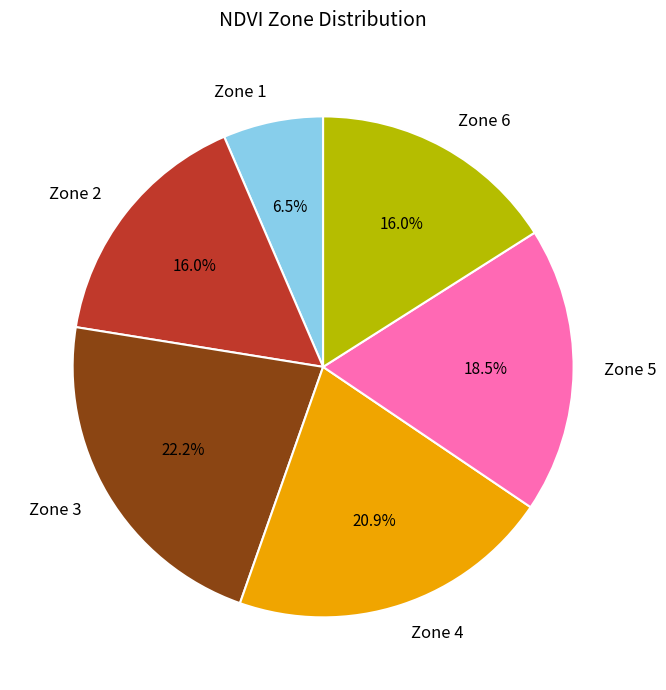

Which slice is the largest?

Zone 3